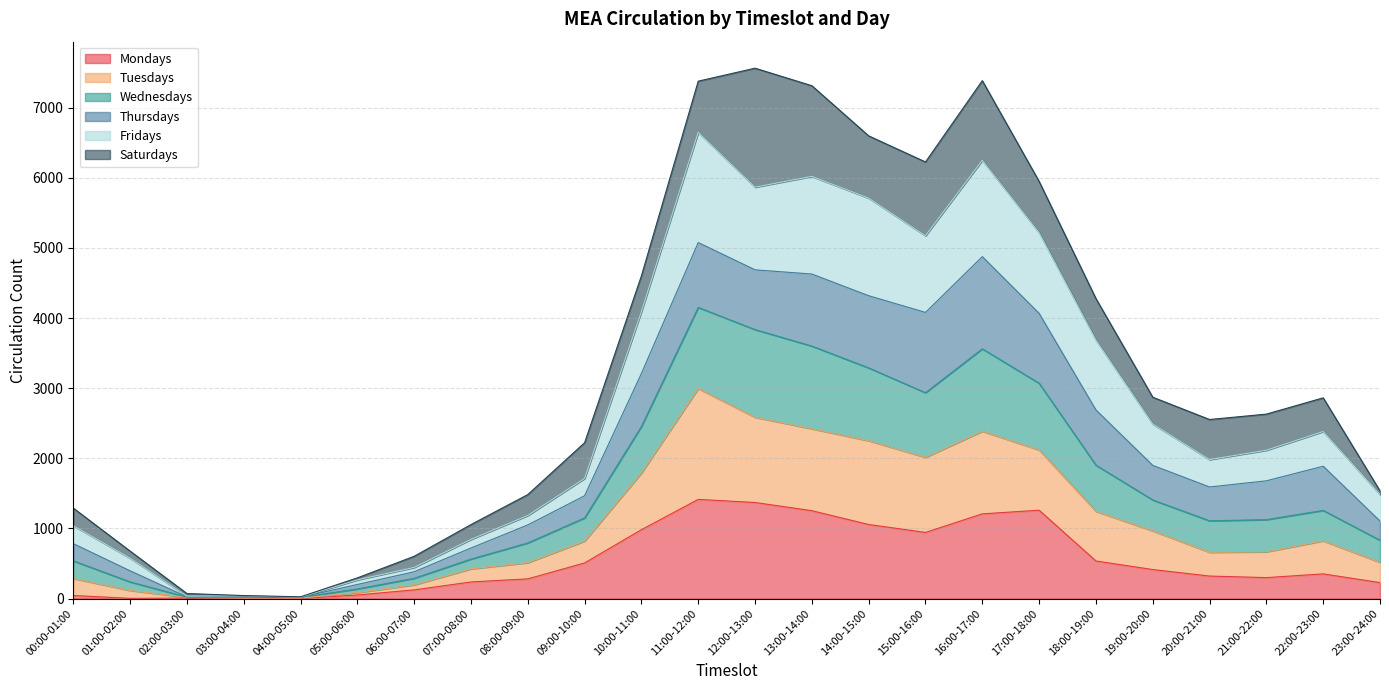

Is the value of Tuesdays at 18:00-19:00 greater than the value of Wednesdays at 13:00-14:00?

No